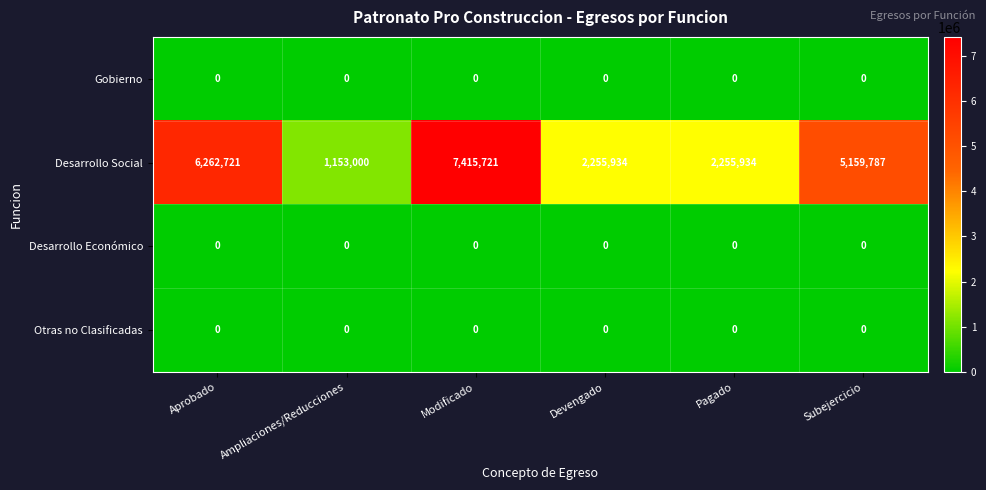

What is the sum of all Desarrollo Social values?

24503097